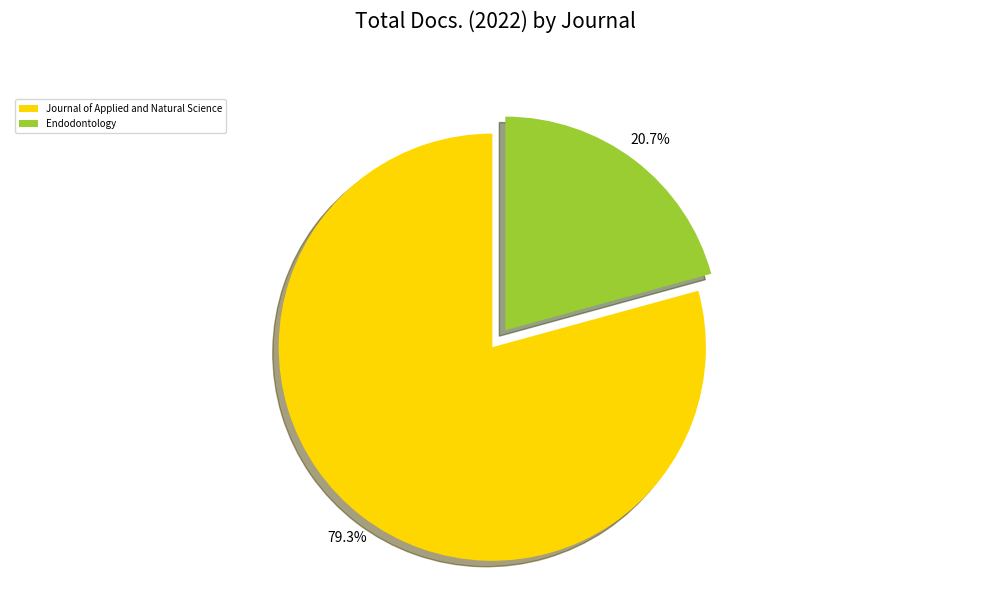

To the nearest percent, what percentage of the pie is Endodontology?

21%